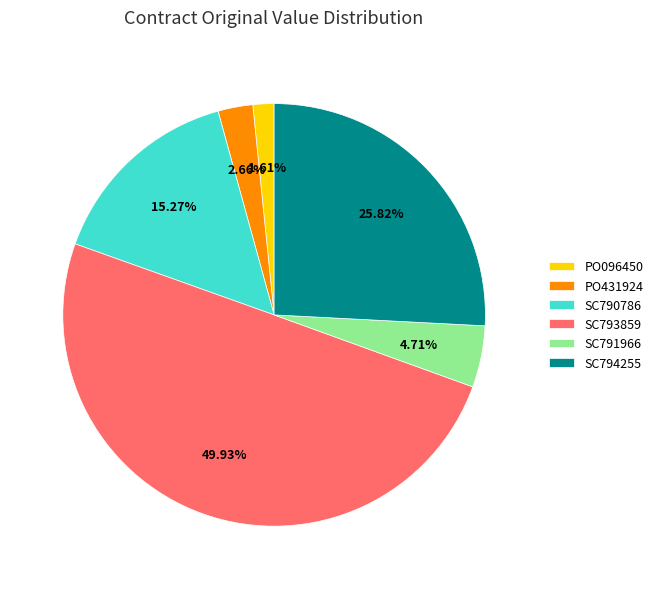

True or false: SC790786 accounts for 6% of the total.

False